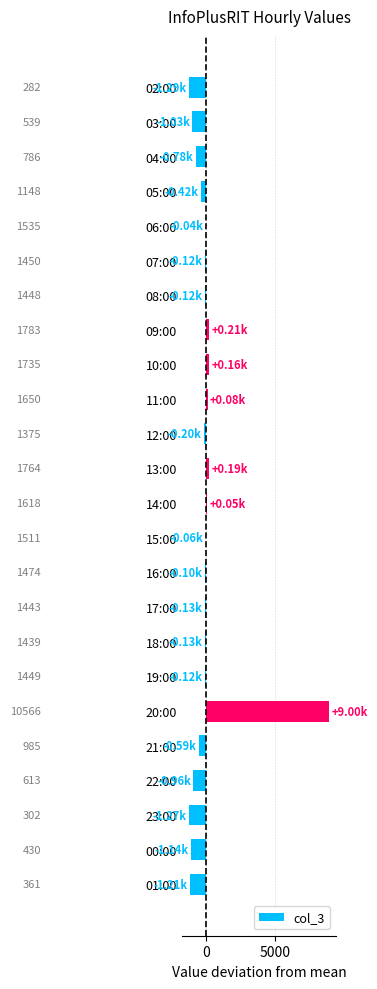

Does the chart contain any negative values?

Yes